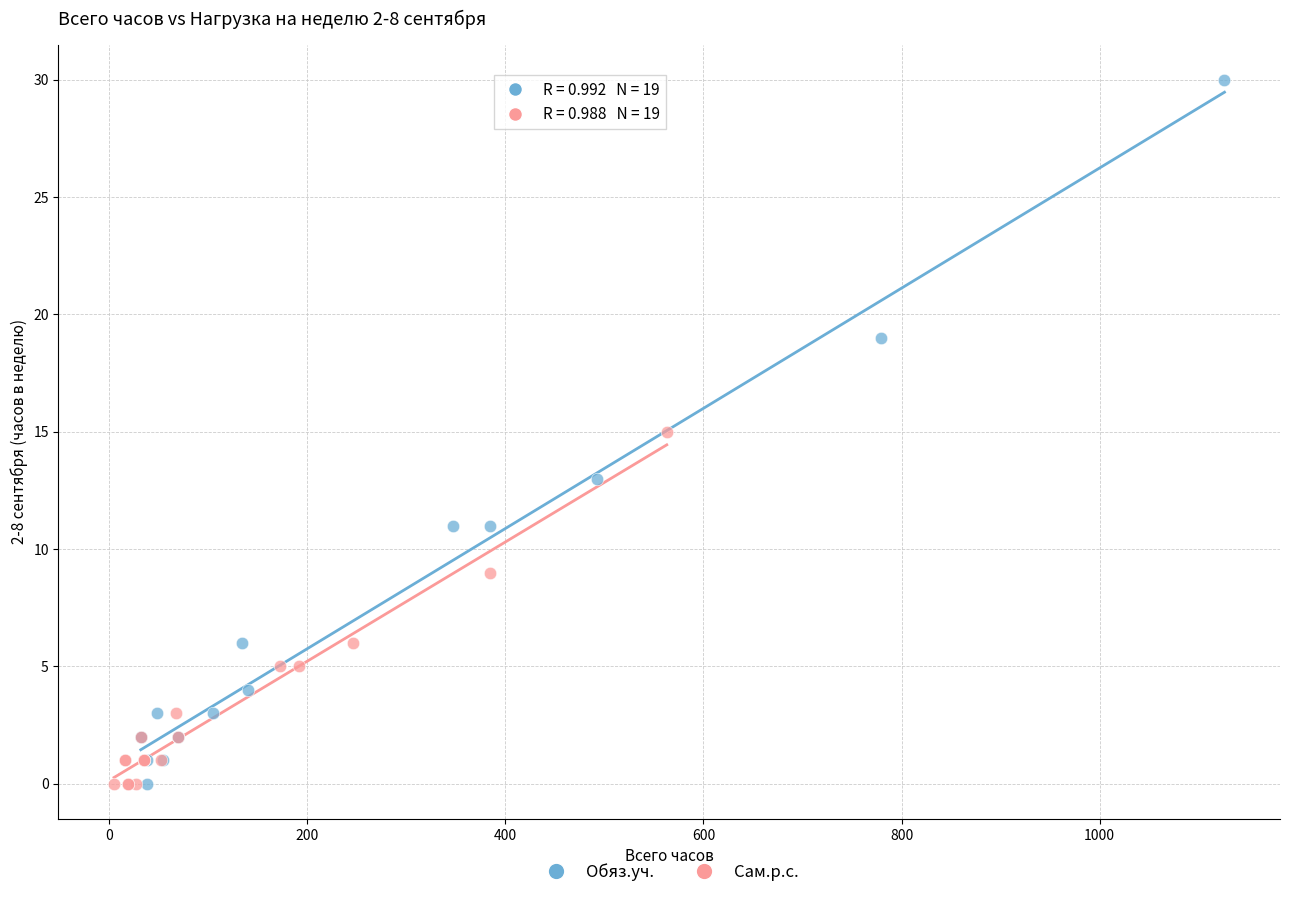

Which series has the widest spread of Y values?

Обяз.уч.